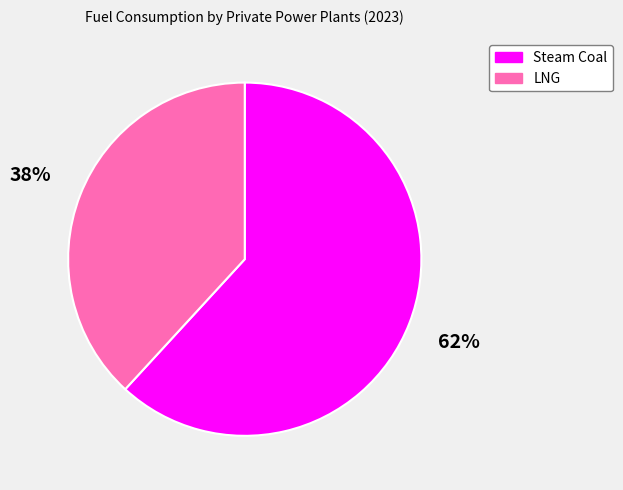

To the nearest percent, what percentage of the pie is Steam Coal?

62%